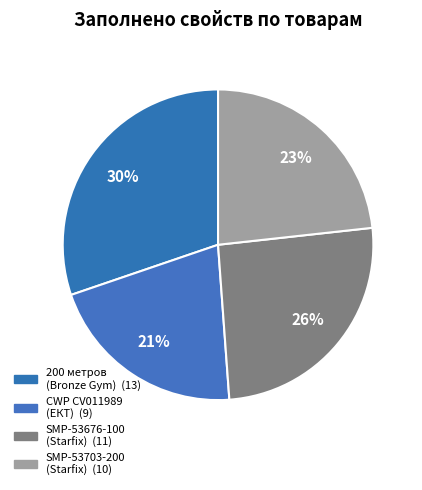

Count the number of slices in the pie.

4